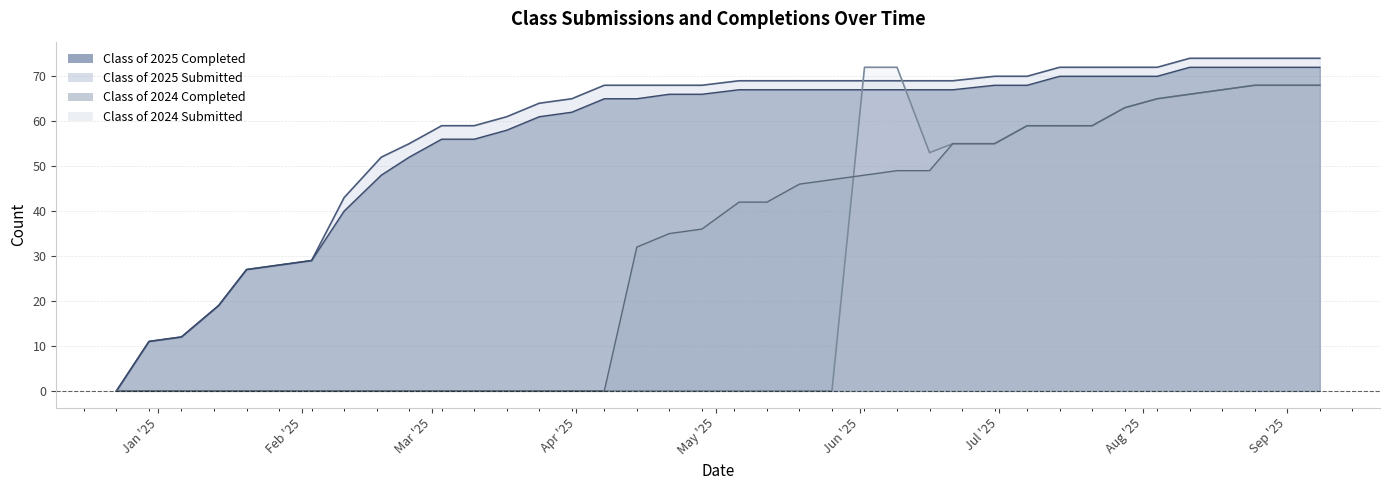

What is the label of the 5th point from the right?

08/11/2025